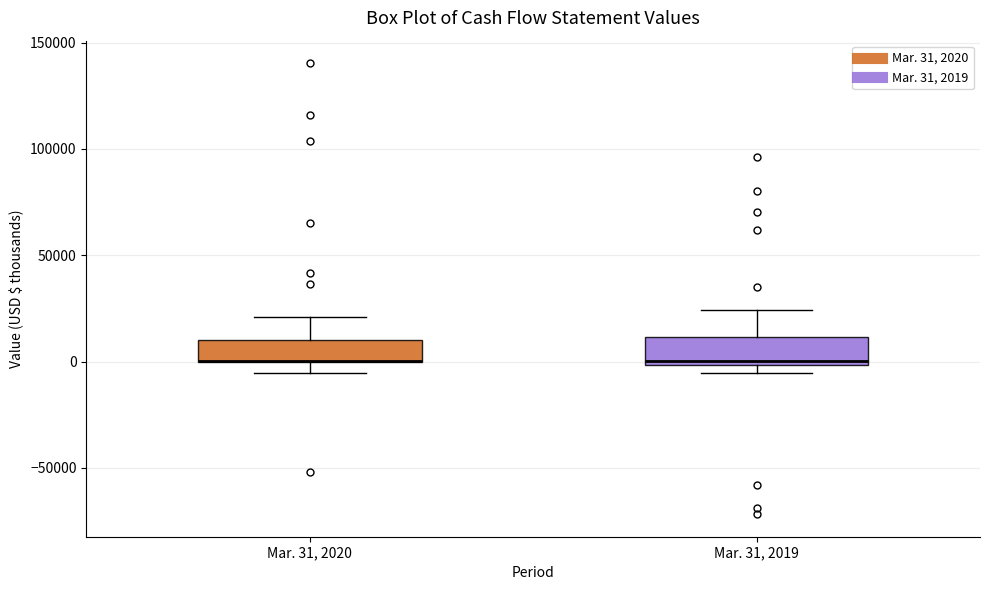

Where is the upper edge of the box for Mar. 31, 2019 on the y-axis? The values are not printed on the chart, so give them approximately, as read against the axis.

10000